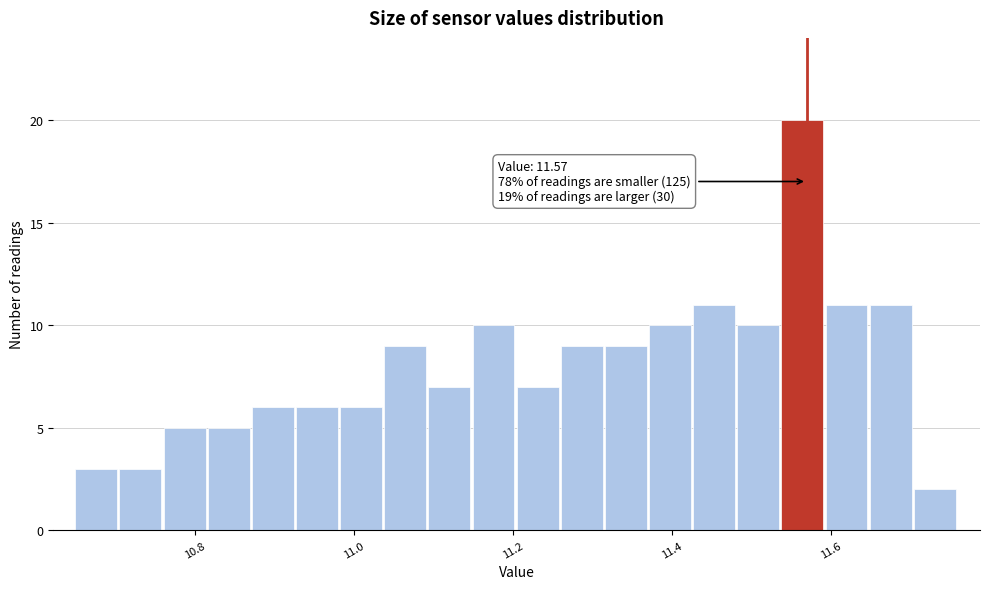

Read against the x-axis, roughly where is the centre of the tallest bar?

11.56